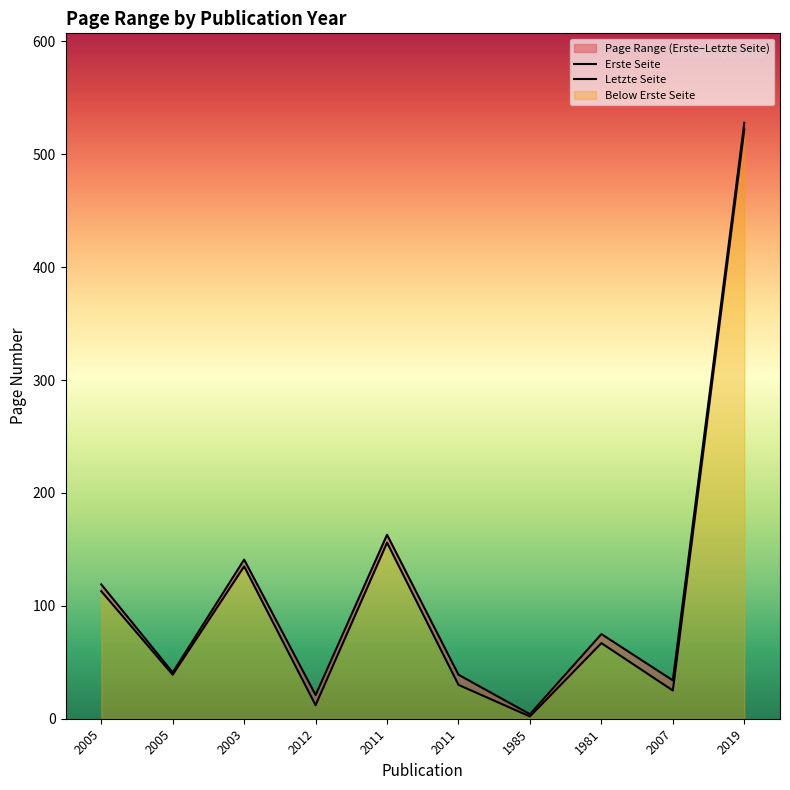

Count the number of categories in the chart.

10